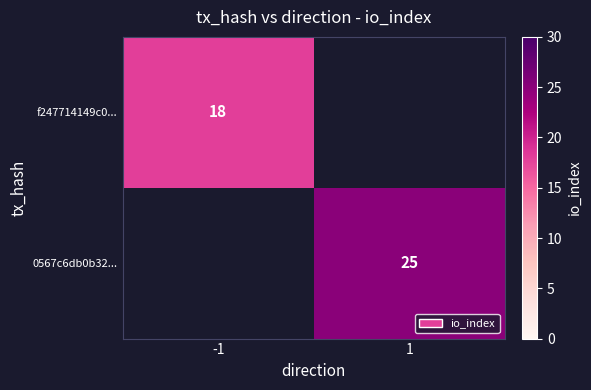

Is the value of f247714149c0... at -1 greater than the value of 0567c6db0b32... at 1?

No